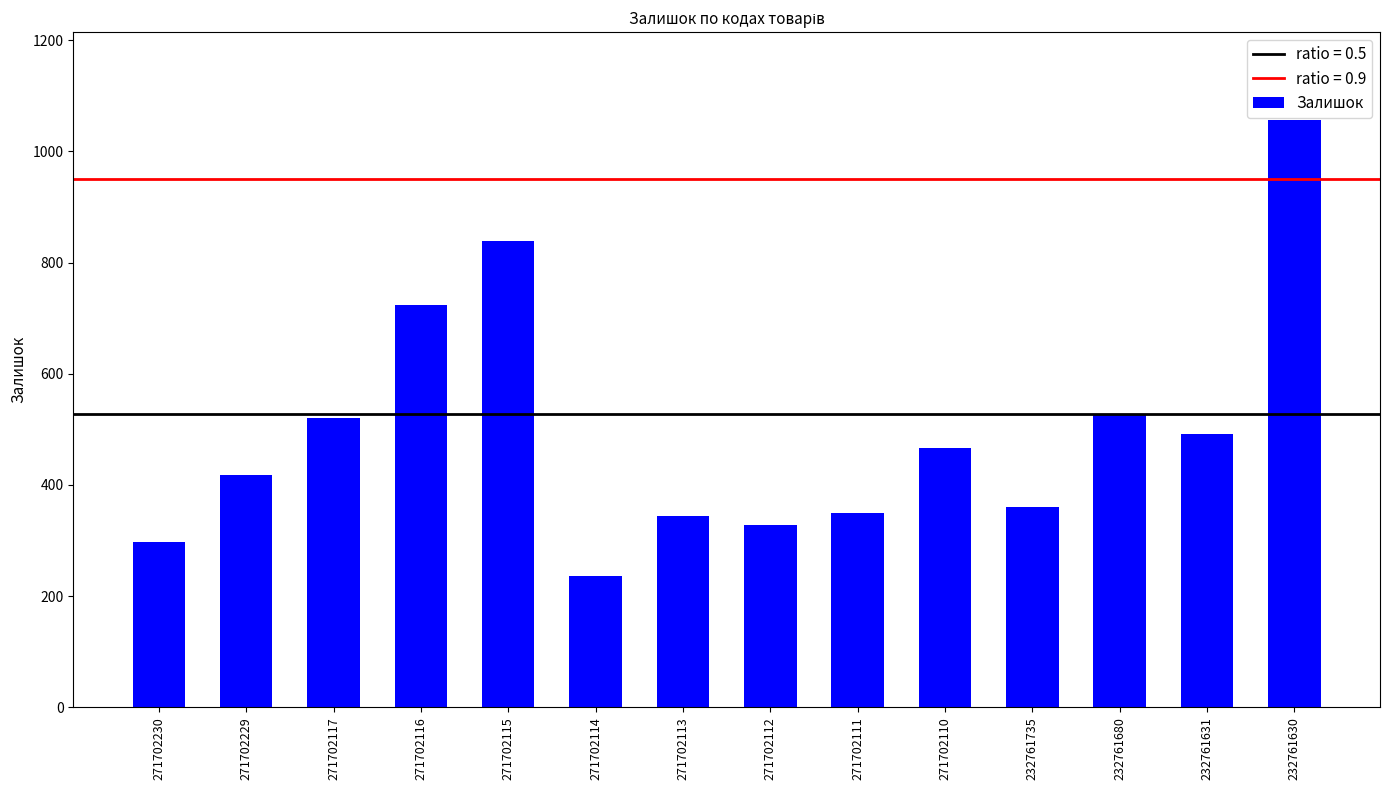

Reading right to left, what are all the values shown in this chart?

232761630=1056	232761631=492	232761680=528	232761735=361	271702110=467	271702111=350	271702112=328	271702113=345	271702114=237	271702115=839	271702116=724	271702117=520	271702229=418	271702230=297